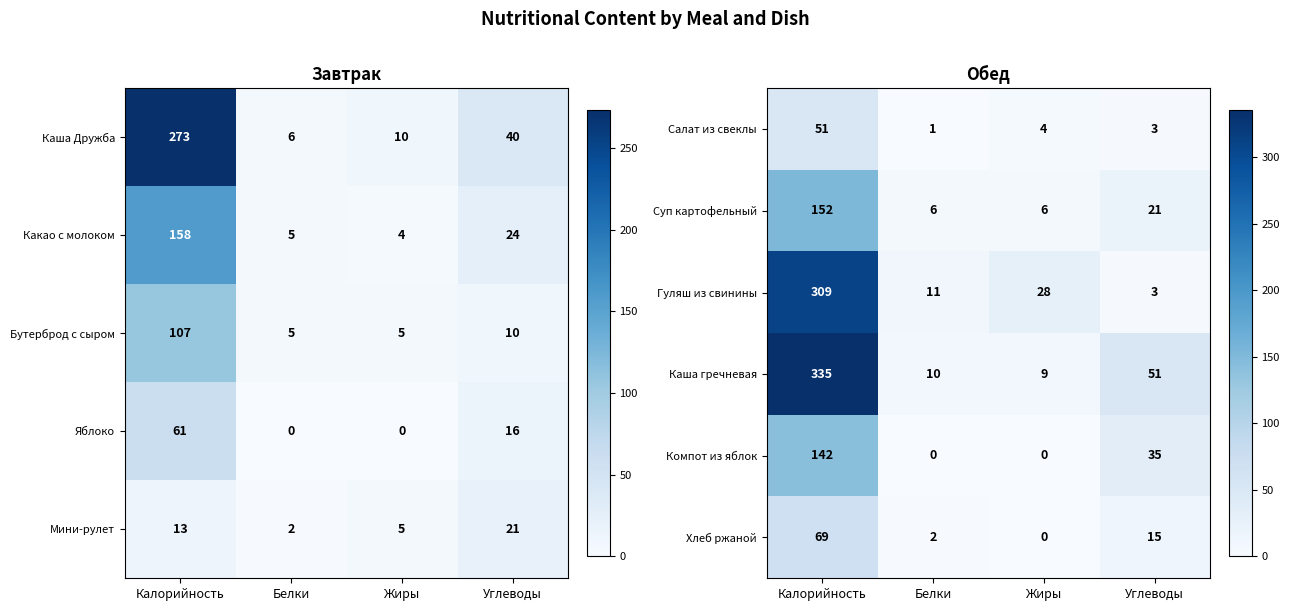

At which category does the chart reach its minimum across all series?

Белки